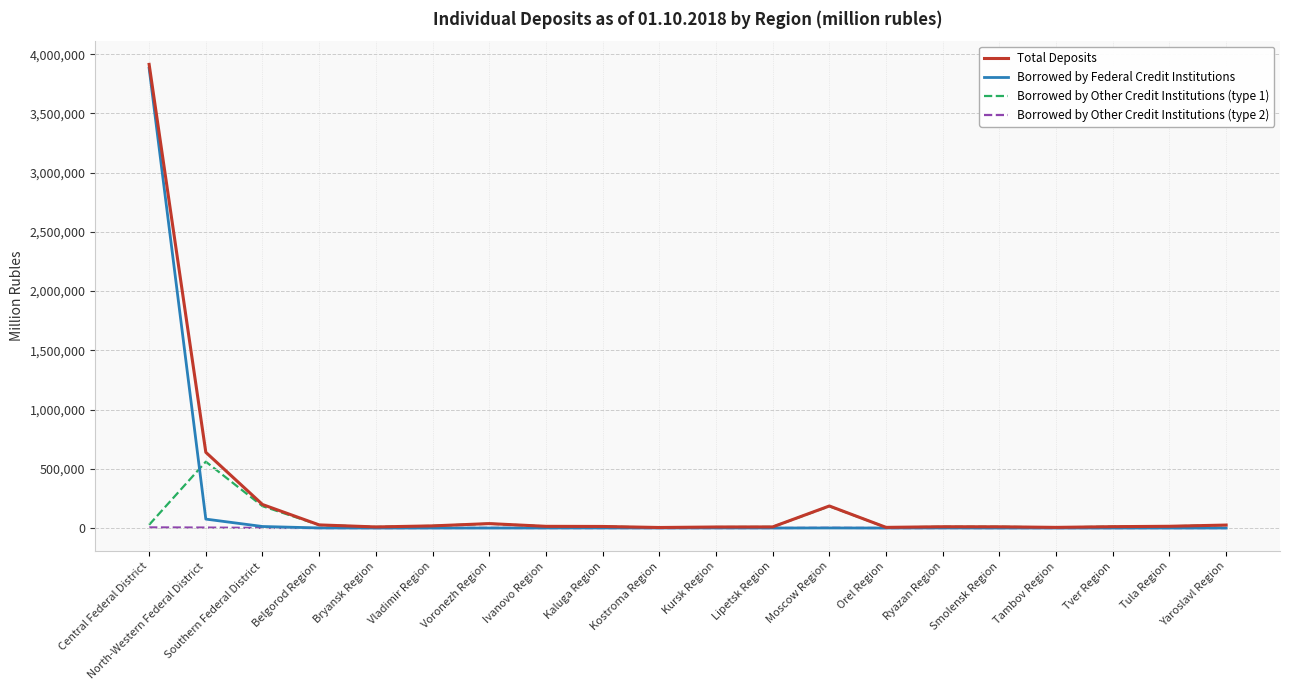

What is the highest value of the Borrowed by Other Credit Institutions (type 2) series?

5264